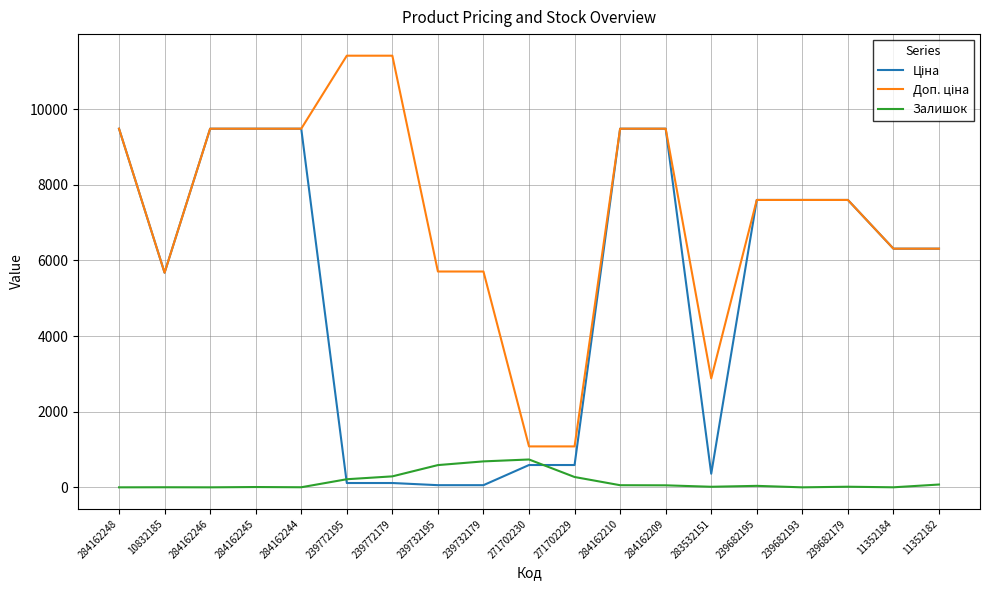

What is the maximum value shown in the chart?

11410.0